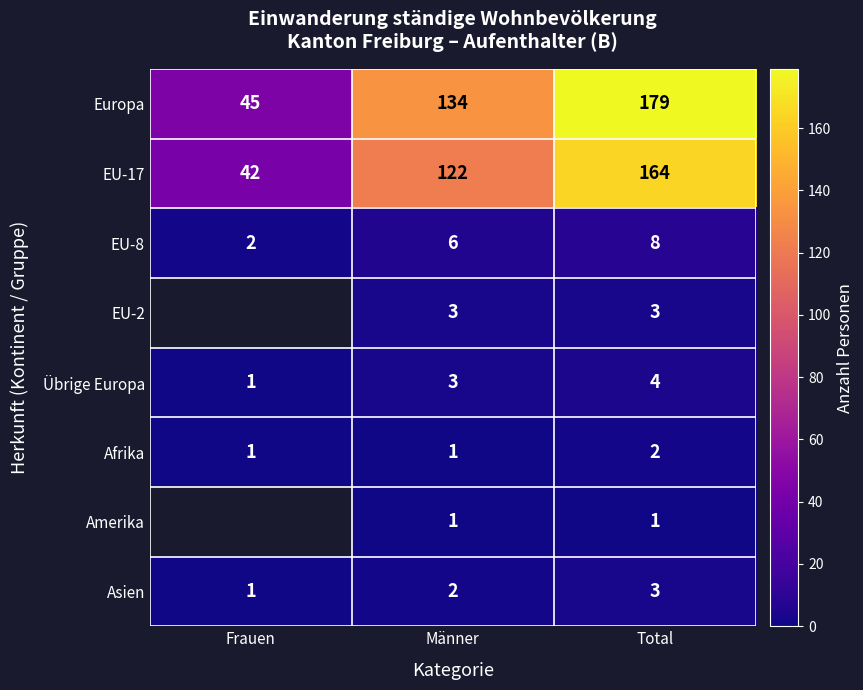

What is the difference between the maximum and minimum values in the EU-8 series?

6